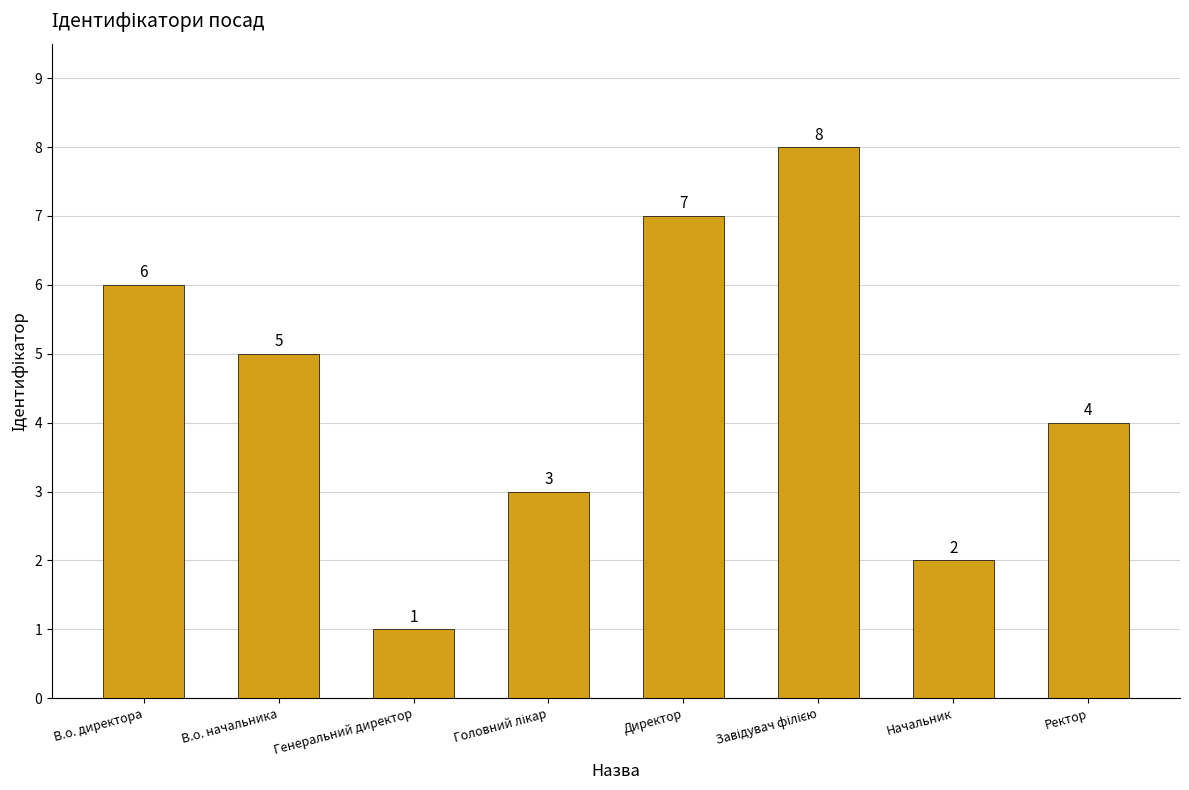

True or false: the data shows 2 at Генеральний директор.

False